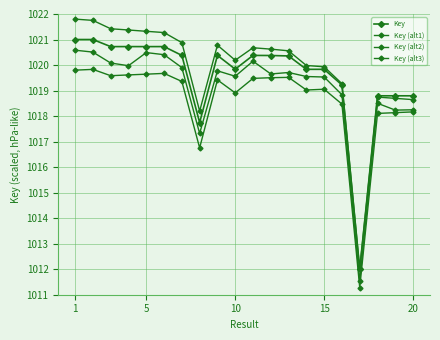

Which series has the widest spread of values?

Key (alt2)